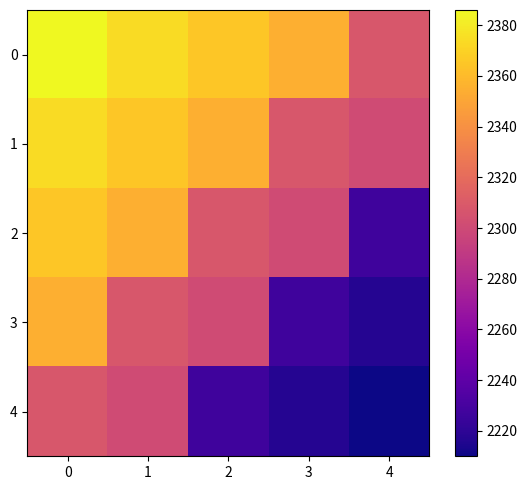

Reading left to right, extract all data points from this chart.

0: 0=2386	1=2374	2=2365	3=2355	4=2308
1: 0=2374	1=2365	2=2355	3=2308	4=2301
2: 0=2365	1=2355	2=2308	3=2301	4=2227
3: 0=2355	1=2308	2=2301	3=2227	4=2217
4: 0=2308	1=2301	2=2227	3=2217	4=2210